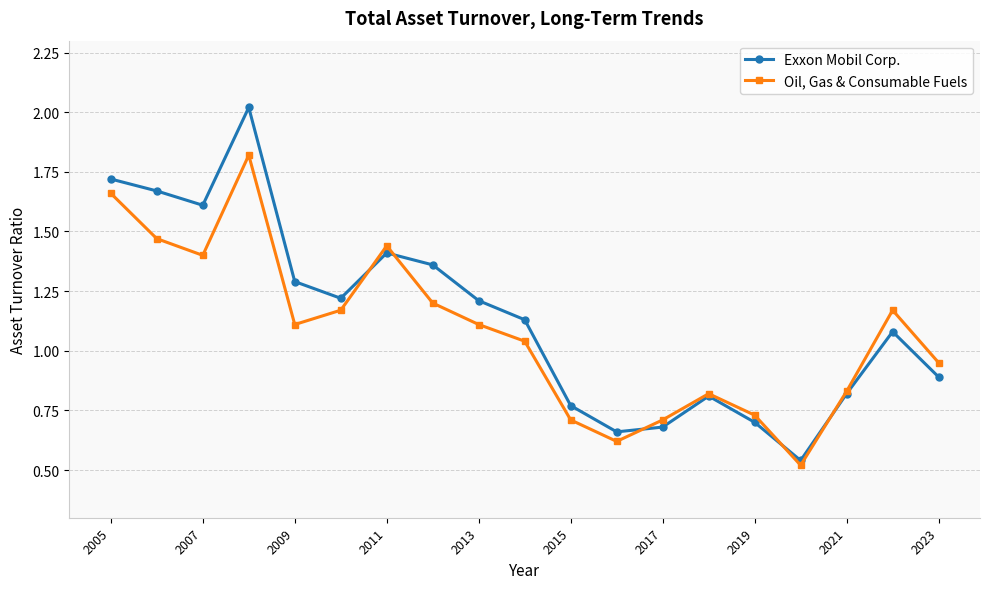

List the series in order of their overall mean, highest first.

Exxon Mobil Corp., Oil, Gas & Consumable Fuels